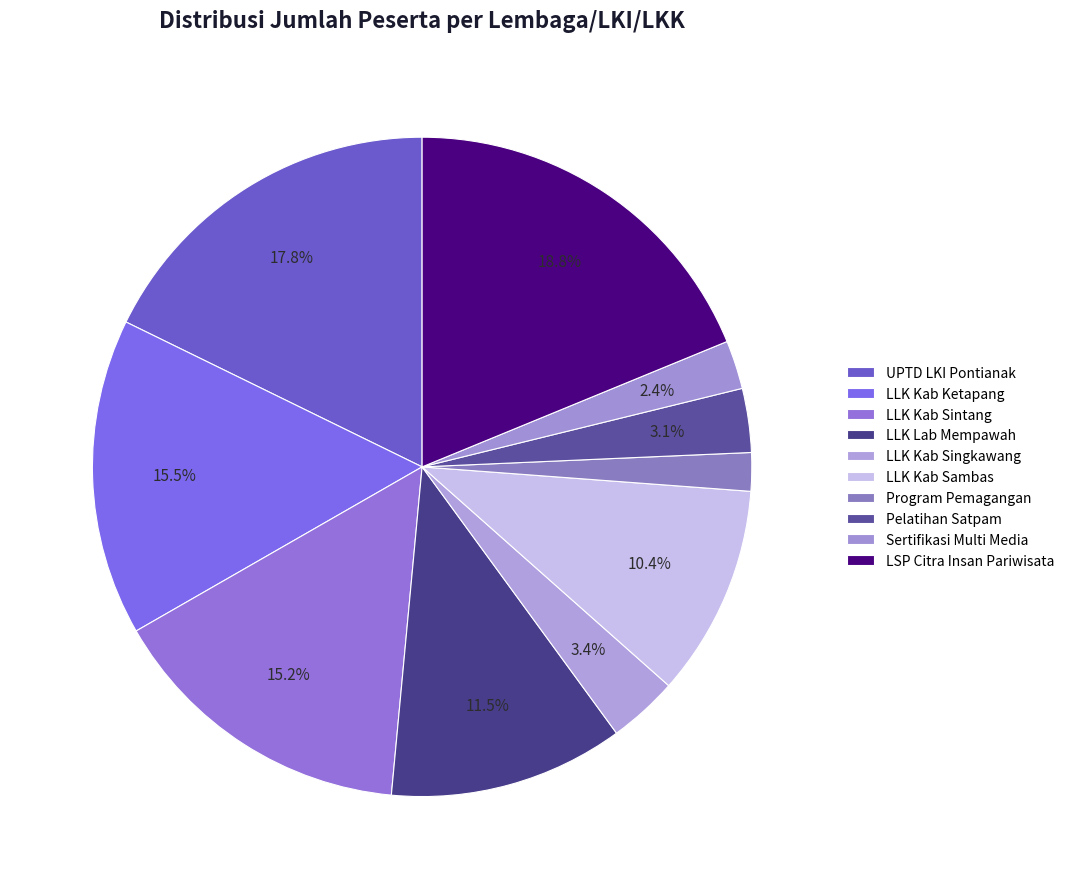

What is the smallest slice in the pie chart?

Program Pemagangan